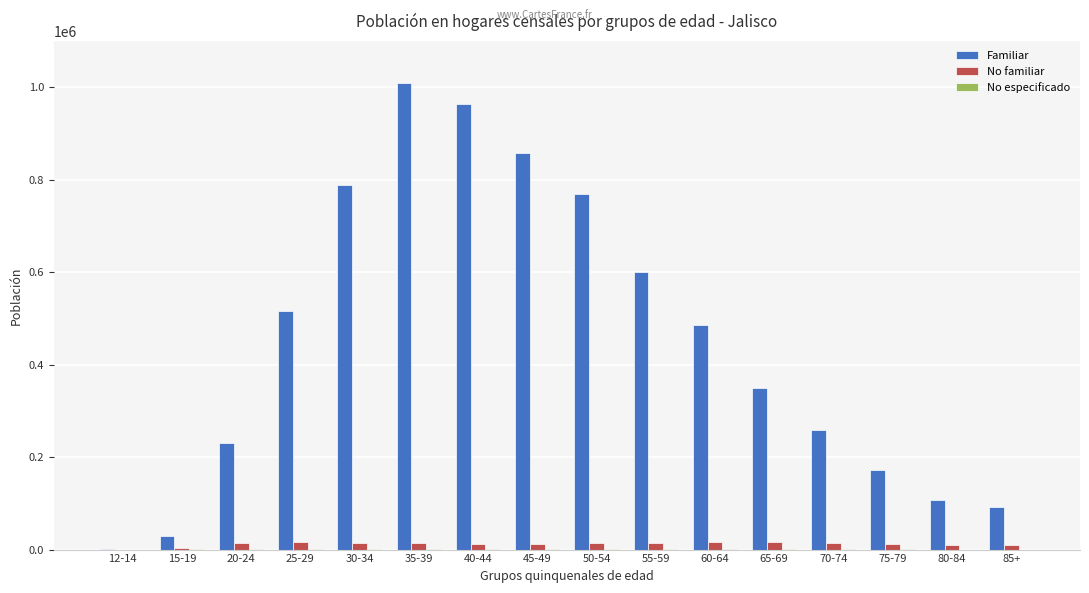

At which label does Familiar reach its peak?

35-39